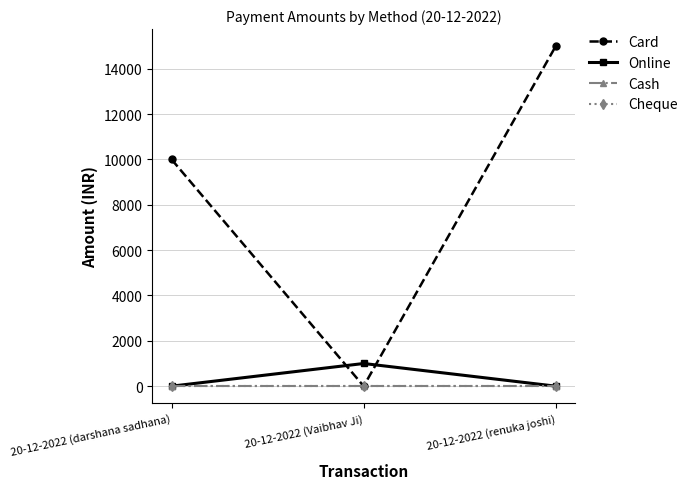

Is this an area chart (filled region under the line)?

No